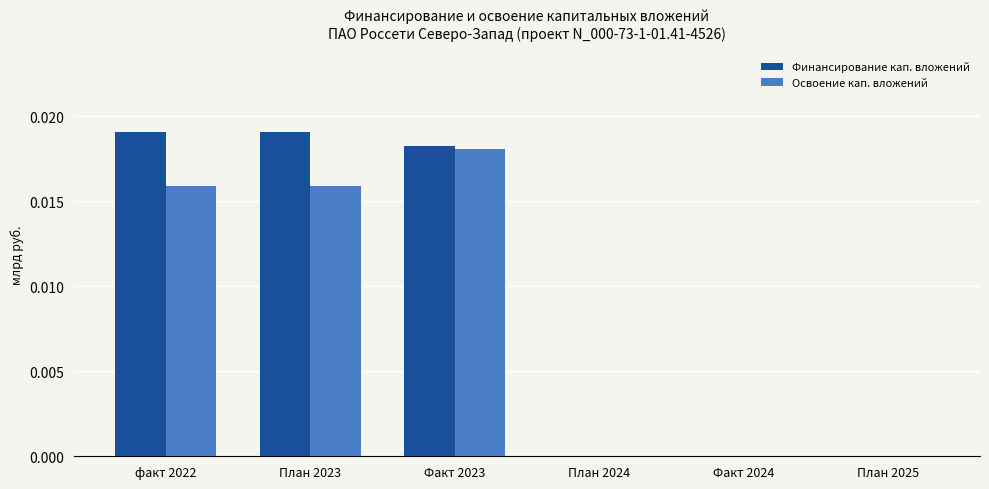

How many data points does each series have?

6